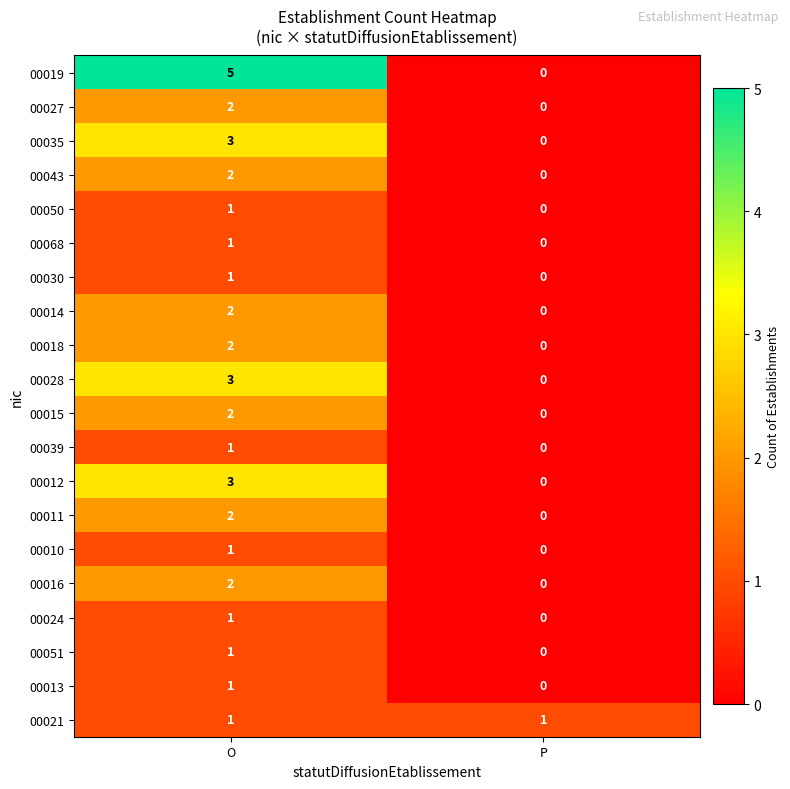

Which series changed the most between O and P?

00019